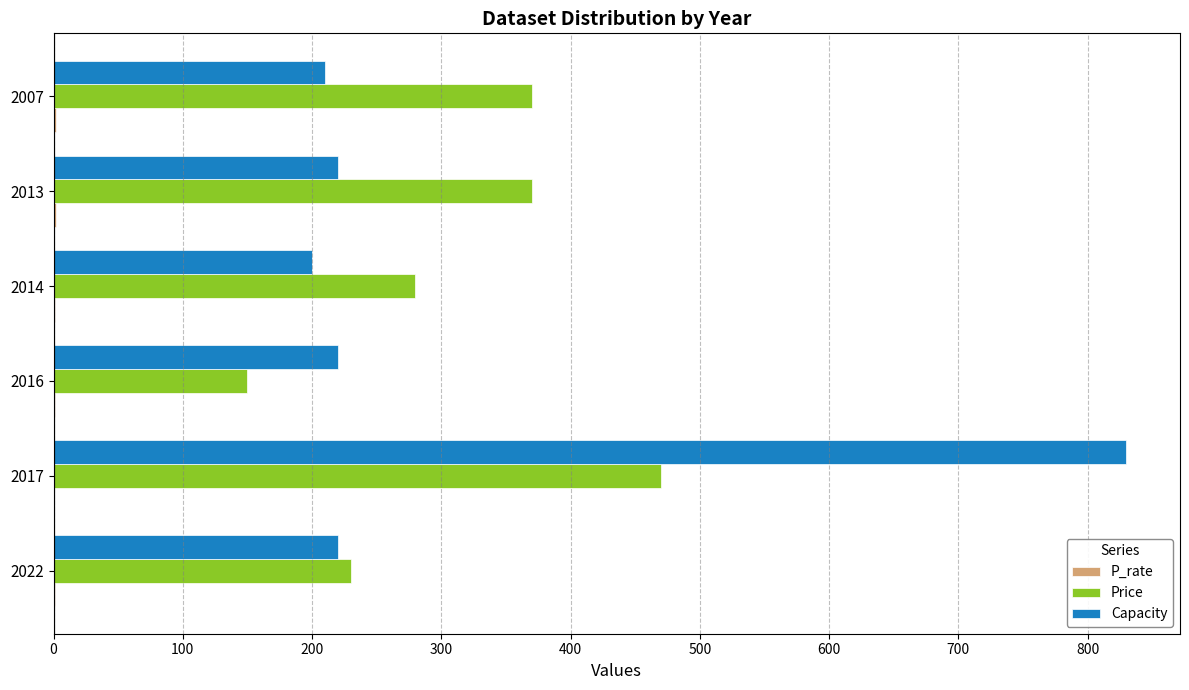

The value of Price at 2014 is 112.0. True or false?

False